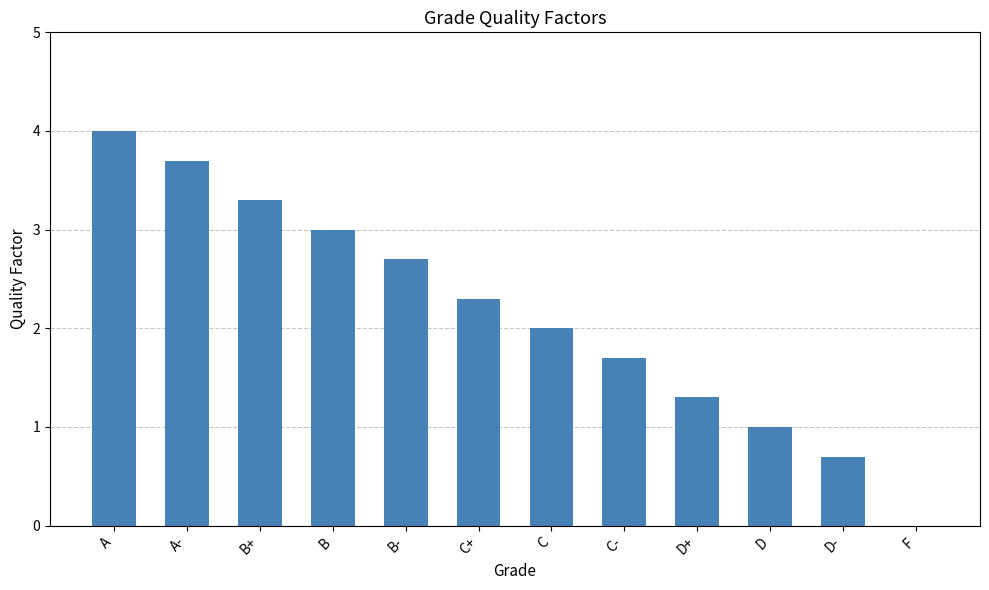

At which category does the chart reach its peak across all series?

A